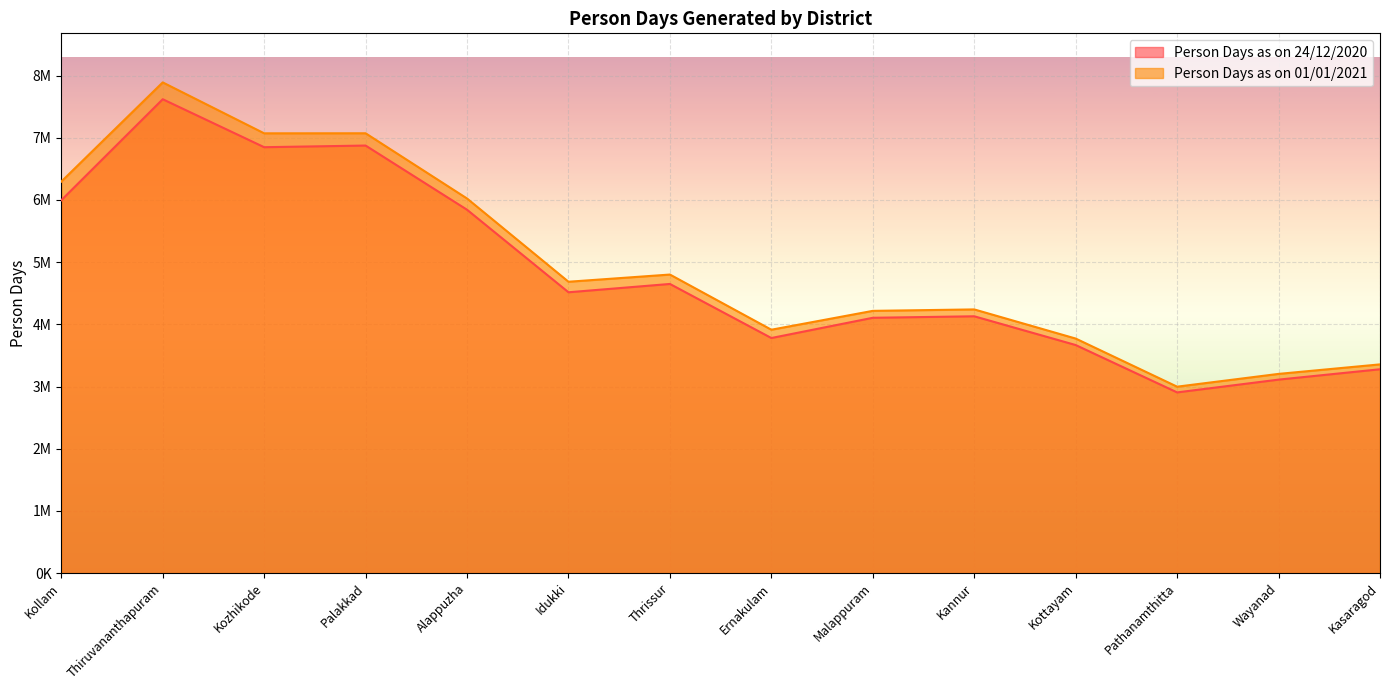

How many interior local valleys does the Person Days as on 01/01/2021 series have?

4